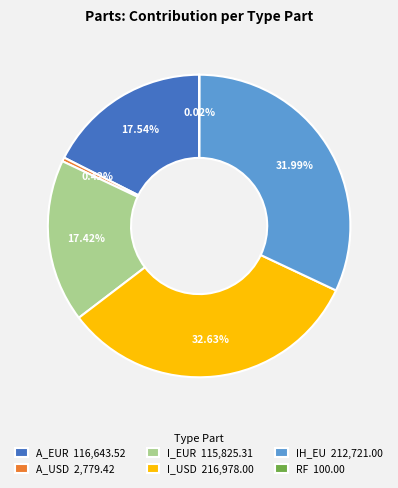

Is there a majority slice in this chart?

No